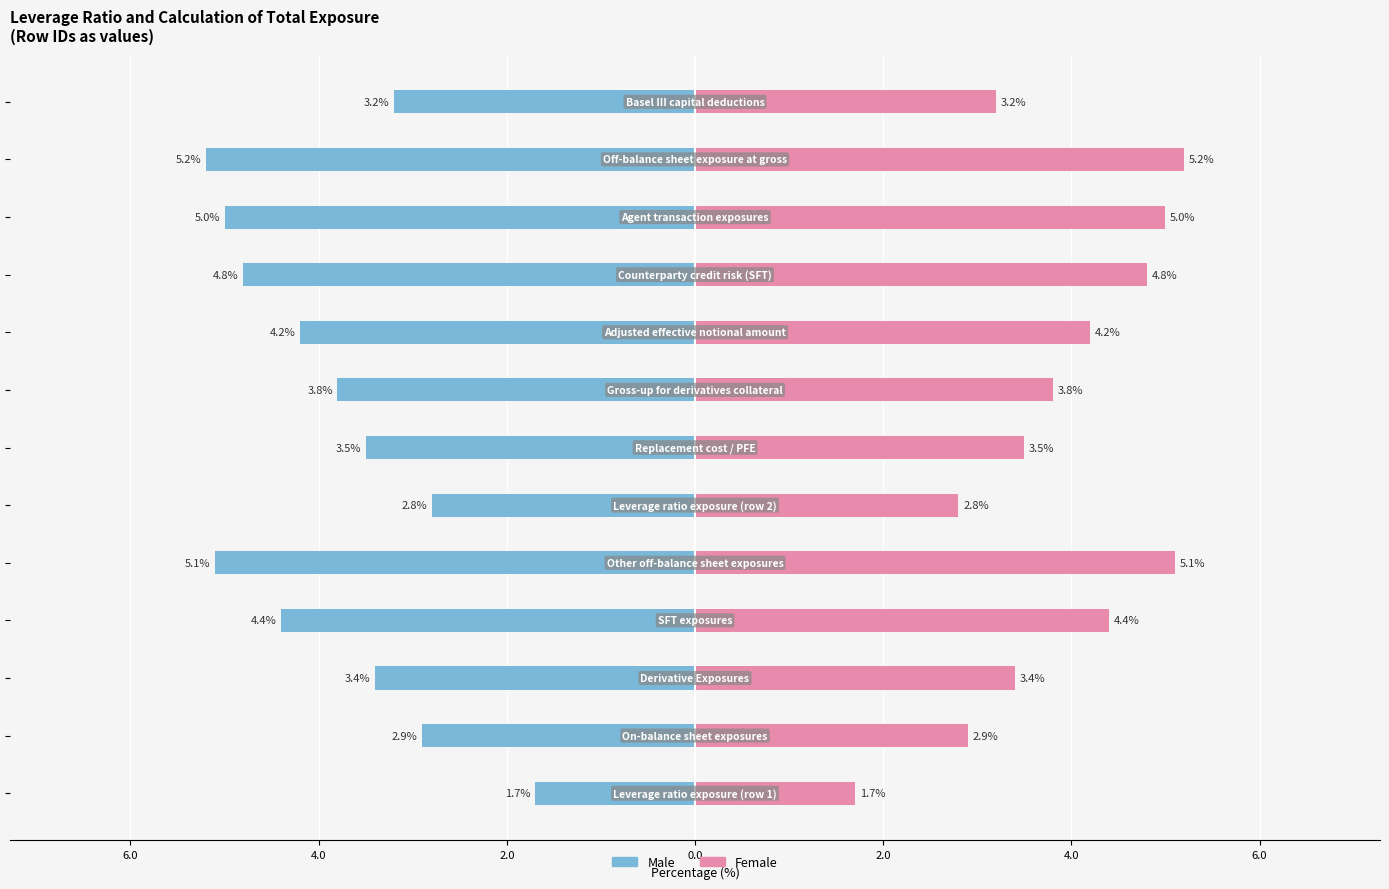

What is the difference between the maximum and minimum values in the Female series?

3.5